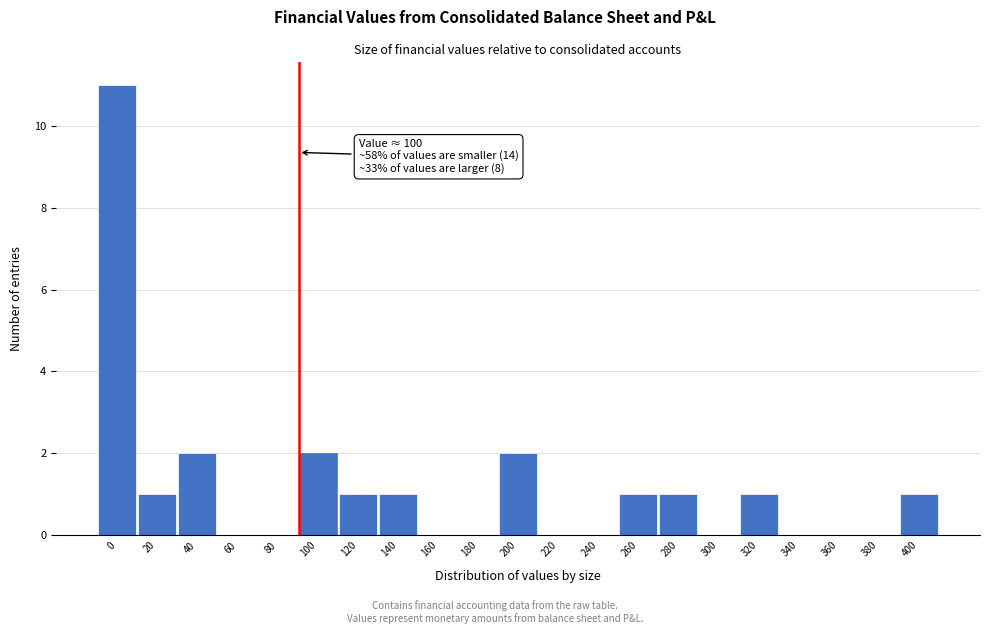

Reading left to right, what are all the values shown in this chart?

0=11	20=1	40=2	60=0	80=0	100=2	120=1	140=1	160=0	180=0	200=2	220=0	240=0	260=1	280=1	300=0	320=1	340=0	360=0	380=0	400=1